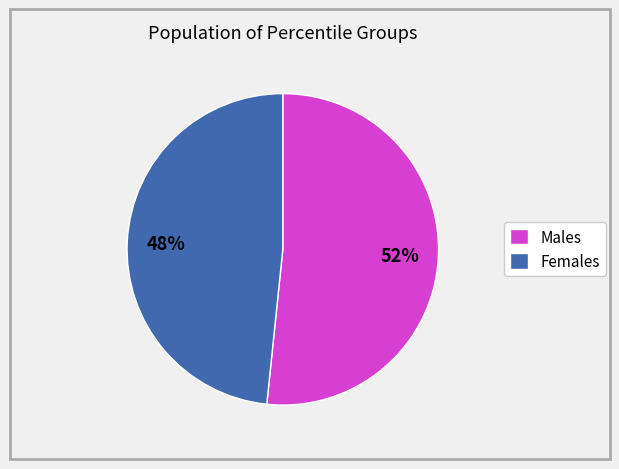

What is the largest slice in the pie chart?

Males